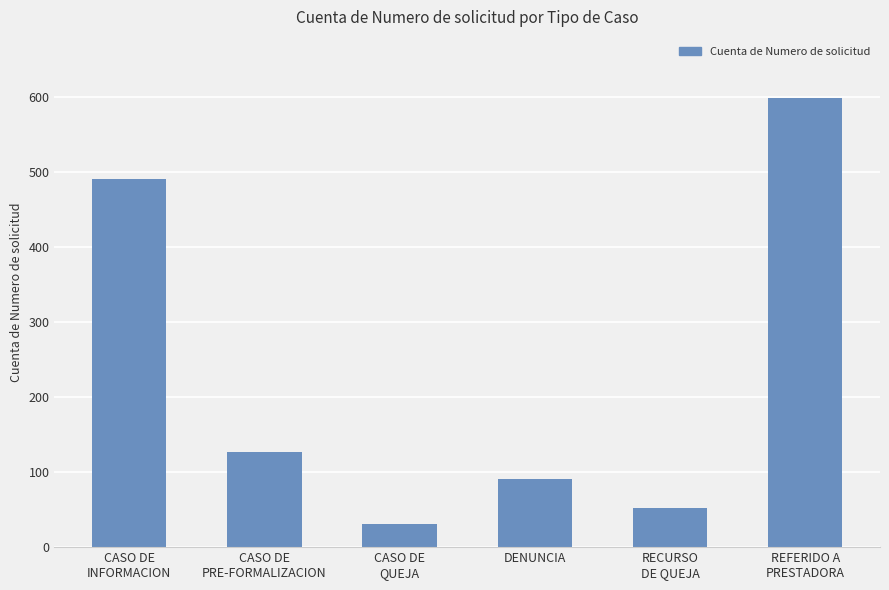

What is the average value?

232